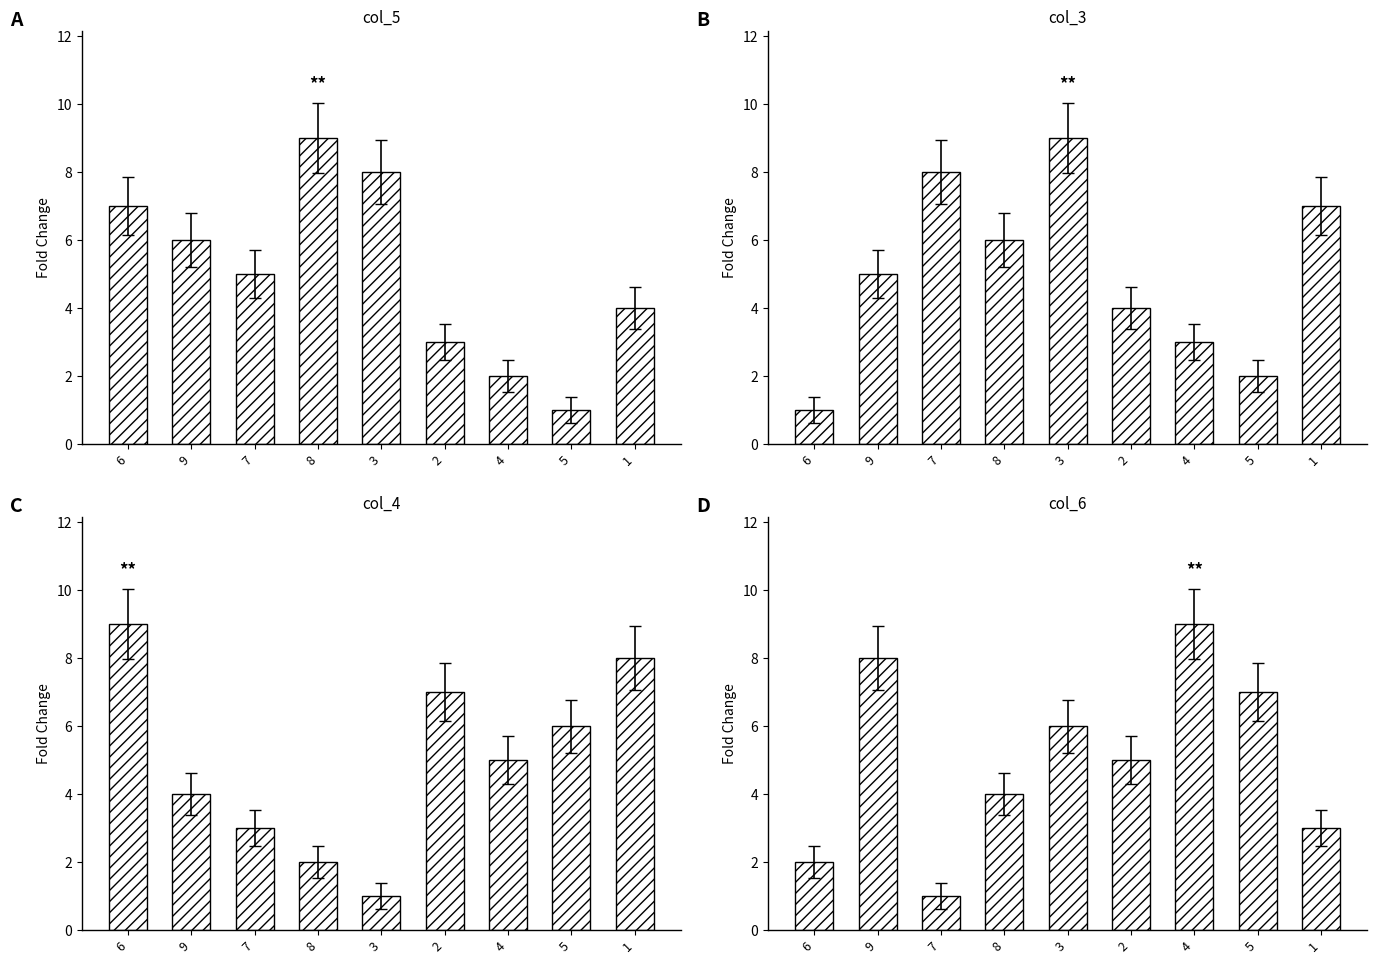

True or false: col_3 has a value of 6 at 8.

True